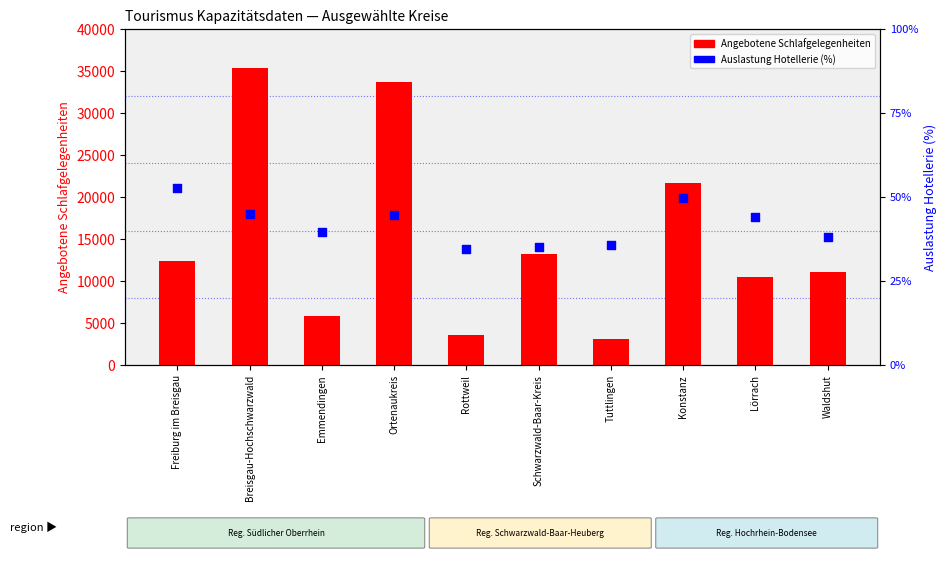

At how many categories does at least one series exceed 17604?

3